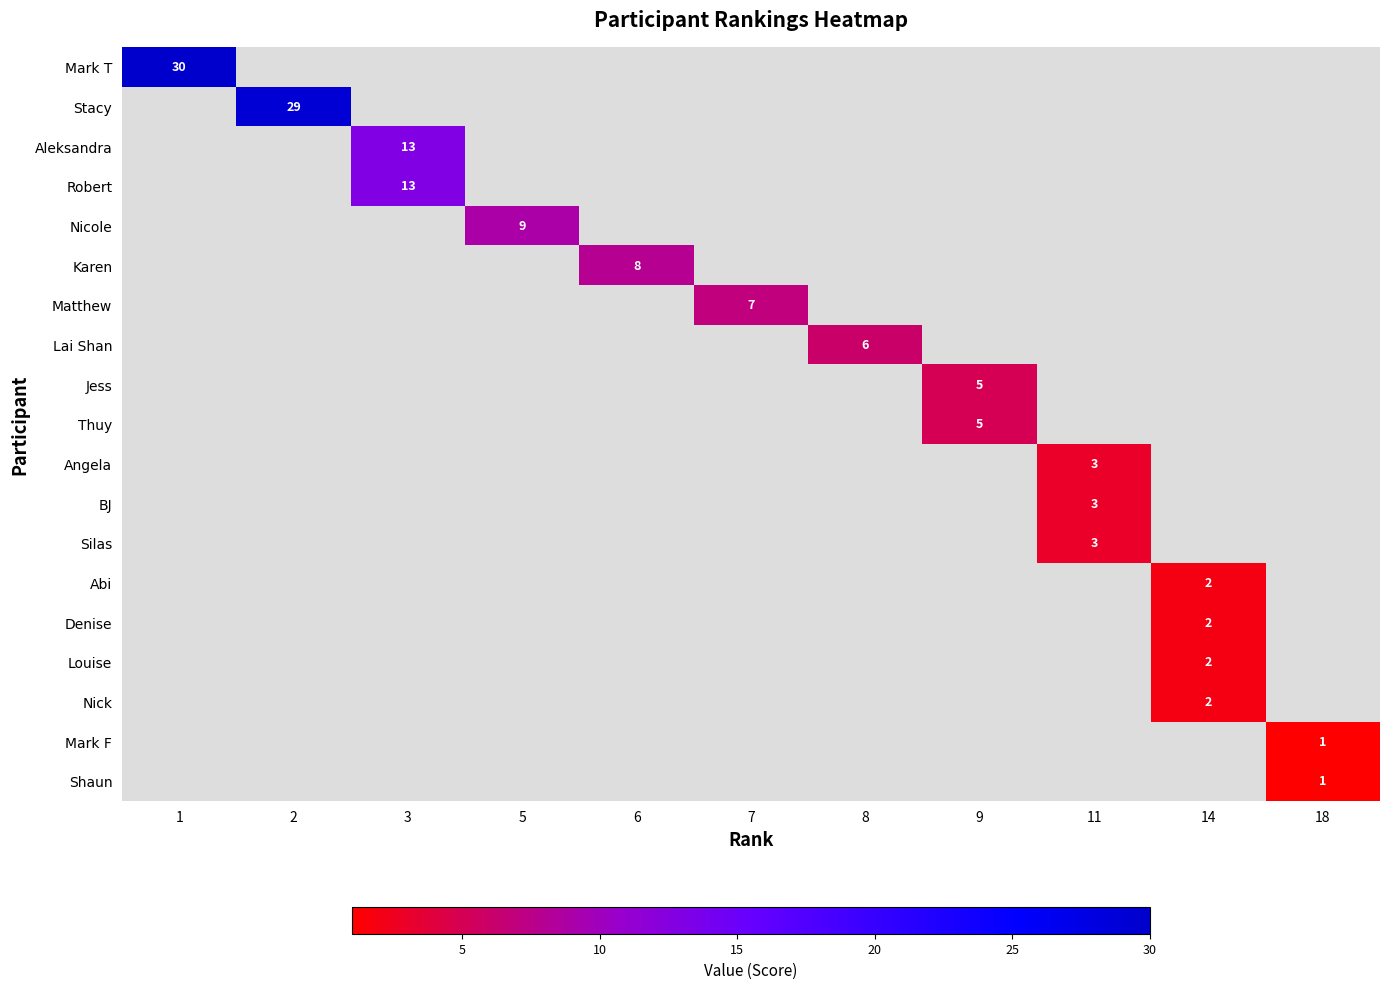

What is the maximum value shown in the chart?

30.0